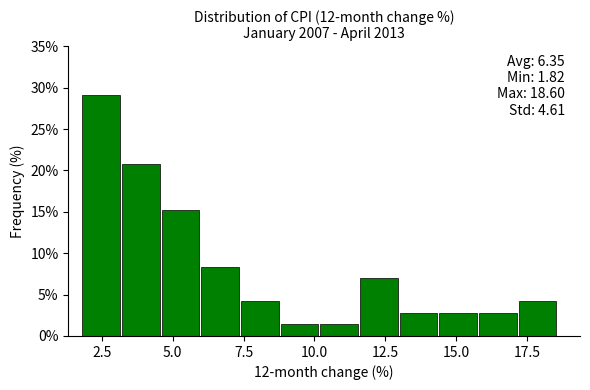

Read against the x-axis, roughly where is the centre of the tallest bar?

2.5